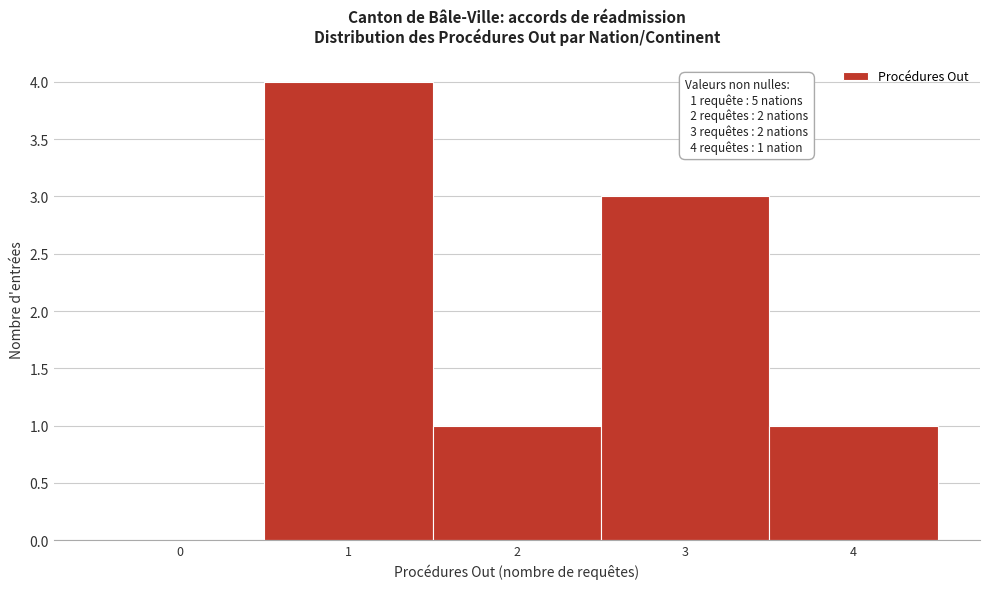

Over which range of the x-axis is the bar tallest?

0.5 to 1.5